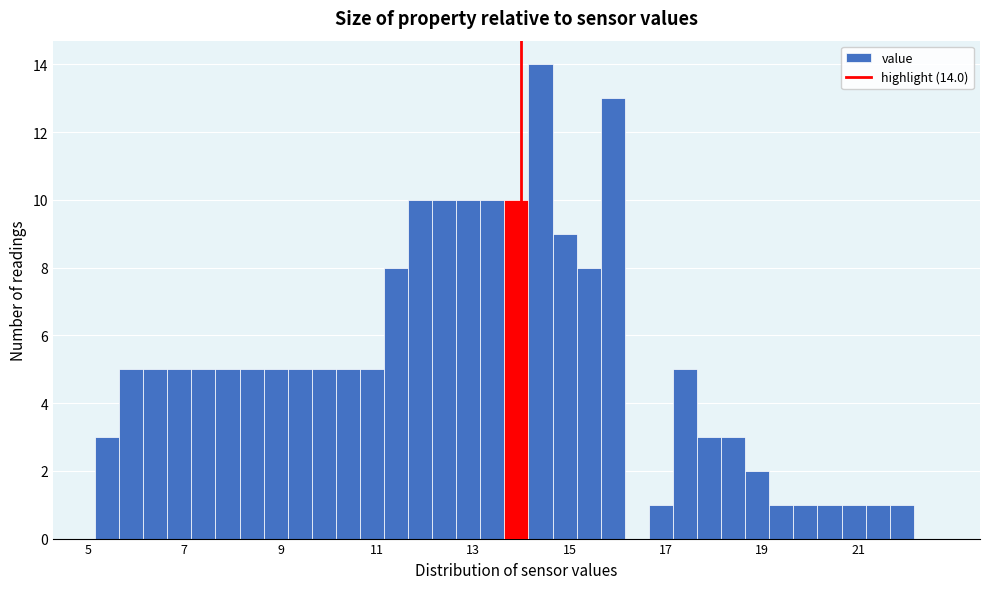

Around what value on the x-axis is the tallest bar? Give the approximate position of its centre, as read against the axis.

14.4